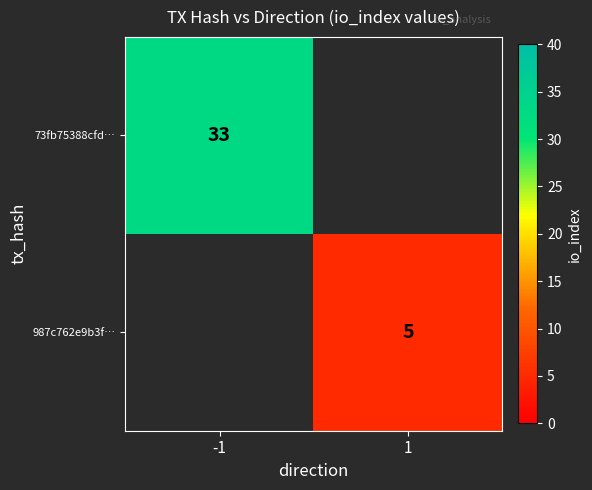

True or false: 987c762e9b3f… has a value of 5 at 1.

True